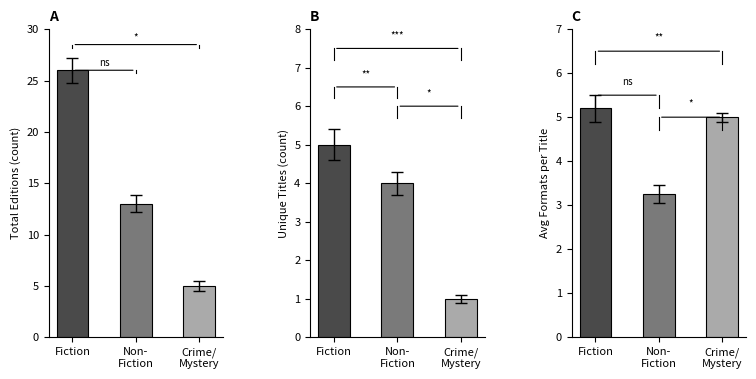

Rank the categories by Total Editions value from lowest to highest.

Crime/
Mystery, Non-
Fiction, Fiction